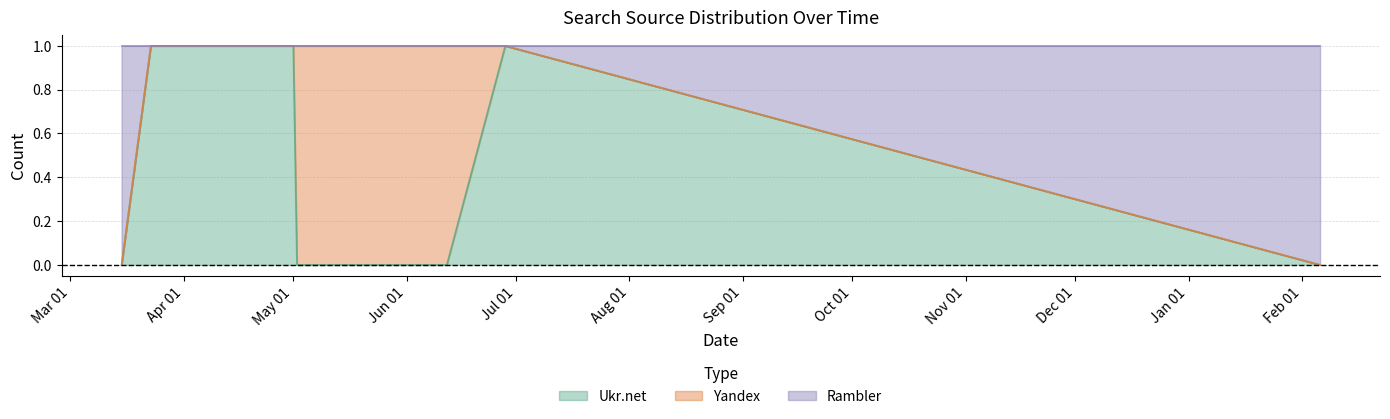

True or false: Yandex and Rambler intersect in this chart.

False